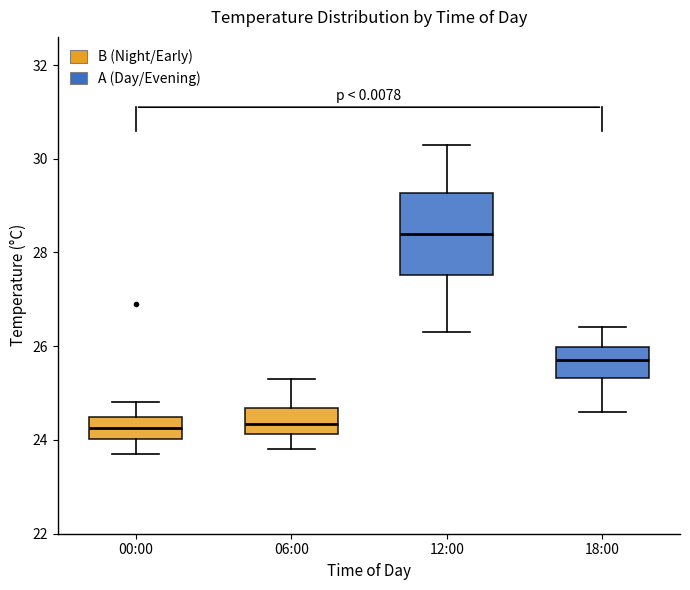

Where does the upper whisker of the box for 18:00 end on the y-axis? The values are not printed on the chart, so give them approximately, as read against the axis.

26.4